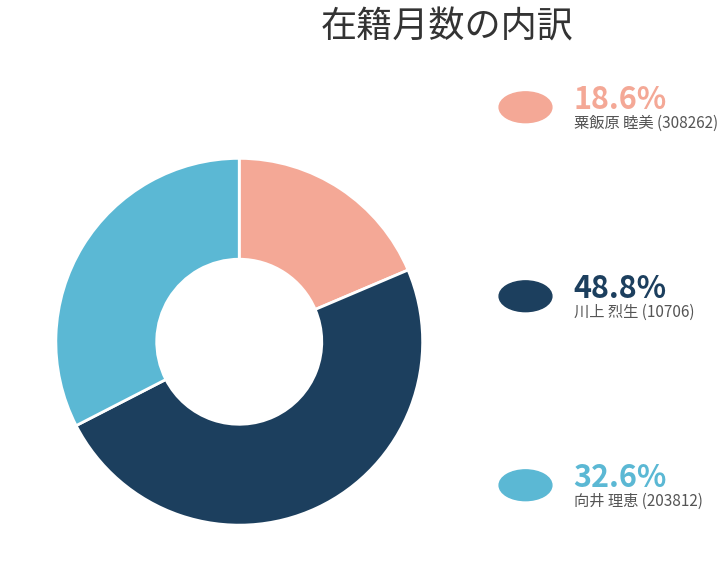

Is there any slice that represents more than half of the pie?

No